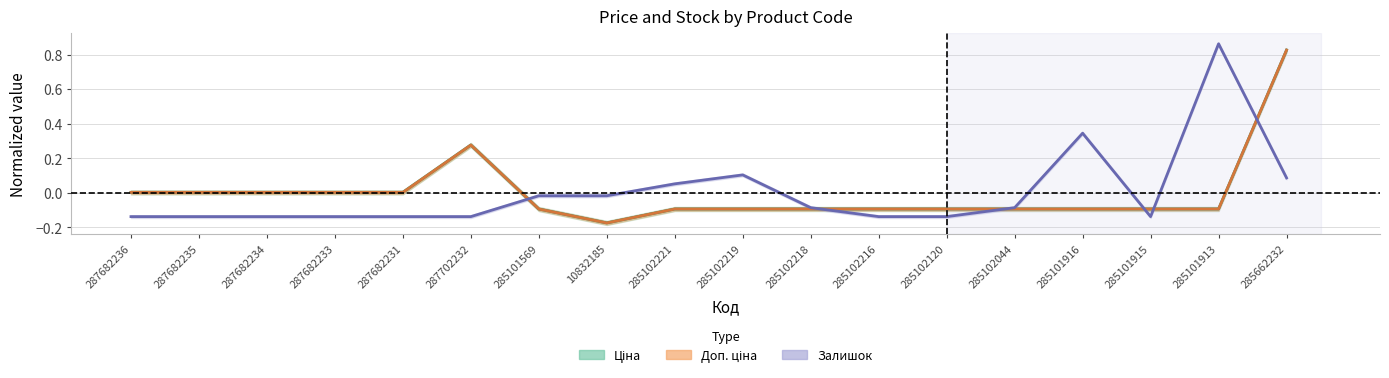

What is the greatest value displayed?

0.9